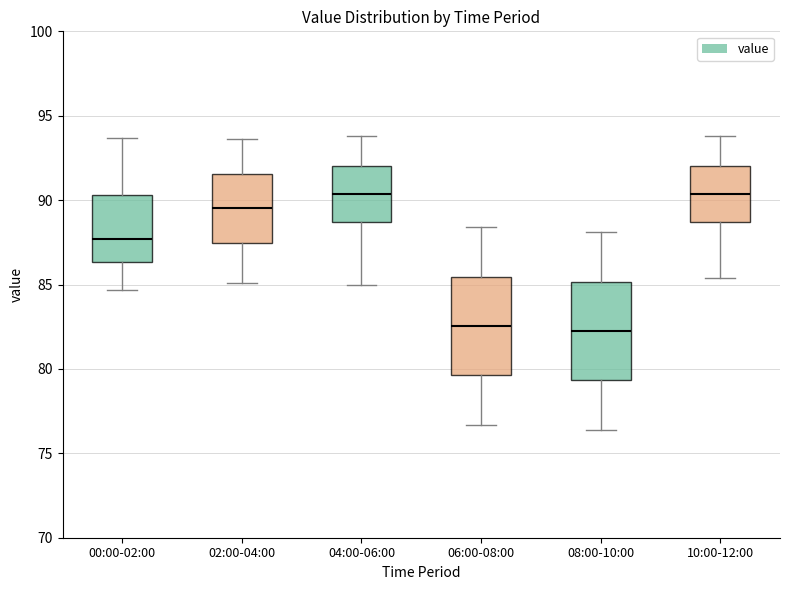

Reading left to right, transcribe this box plot: for each box, give where its median line is, the range the box spans, and where its two whiskers end, as read against the y-axis. The values are not printed on the chart, so give them approximately, as read against the axis.

00:00-02:00: median 87.5, box 86.5 to 90.5, whiskers 84.5 to 93.5
02:00-04:00: median 89.5, box 87.5 to 91.5, whiskers 85.0 to 93.5
04:00-06:00: median 90.5, box 88.5 to 92.0, whiskers 85.0 to 94.0
06:00-08:00: median 82.5, box 79.5 to 85.5, whiskers 76.5 to 88.5
08:00-10:00: median 82.5, box 79.5 to 85.0, whiskers 76.5 to 88.0
10:00-12:00: median 90.5, box 88.5 to 92.0, whiskers 85.5 to 94.0